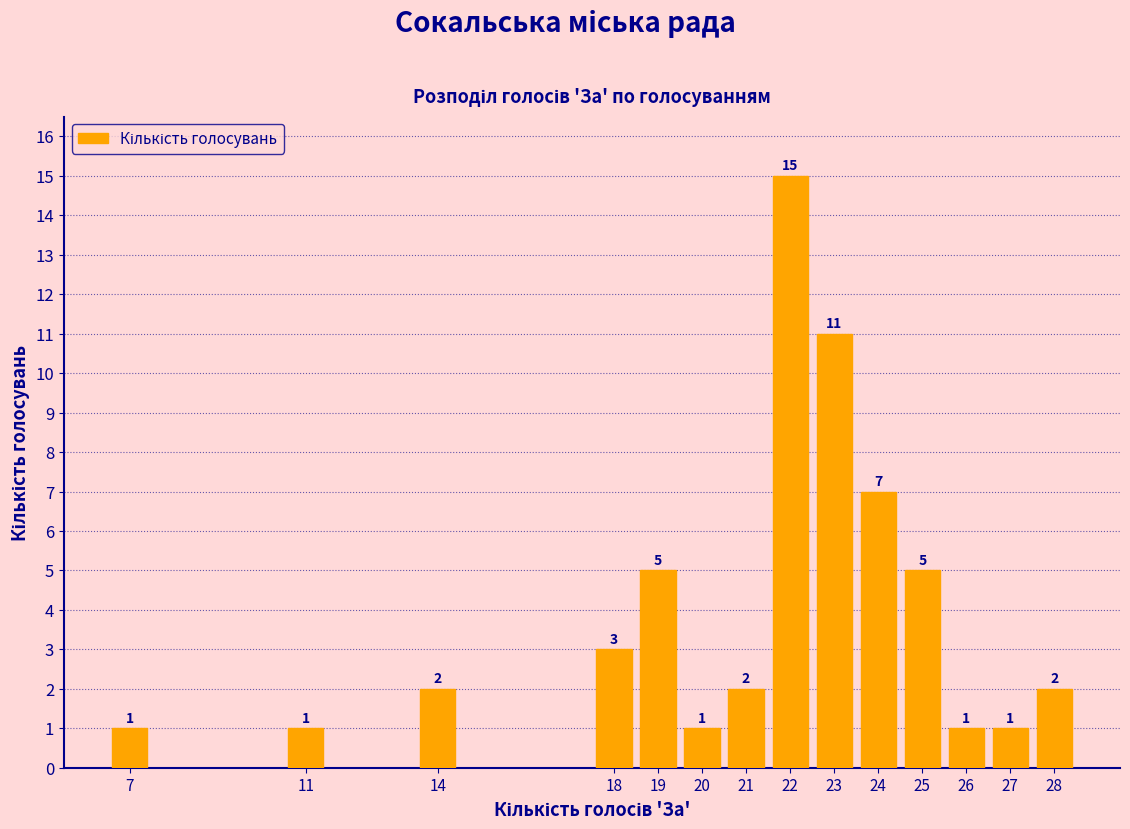

Reading right to left, extract all data points from this chart.

28=2	27=1	26=1	25=5	24=7	23=11	22=15	21=2	20=1	19=5	18=3	14=2	11=1	7=1